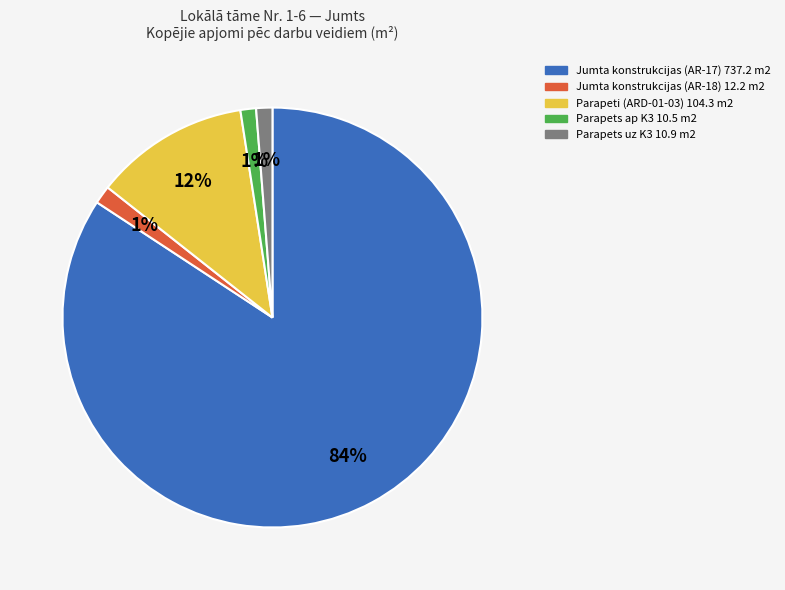

Does Parapets uz K3 10.9 m2 represent more than half of the total?

No